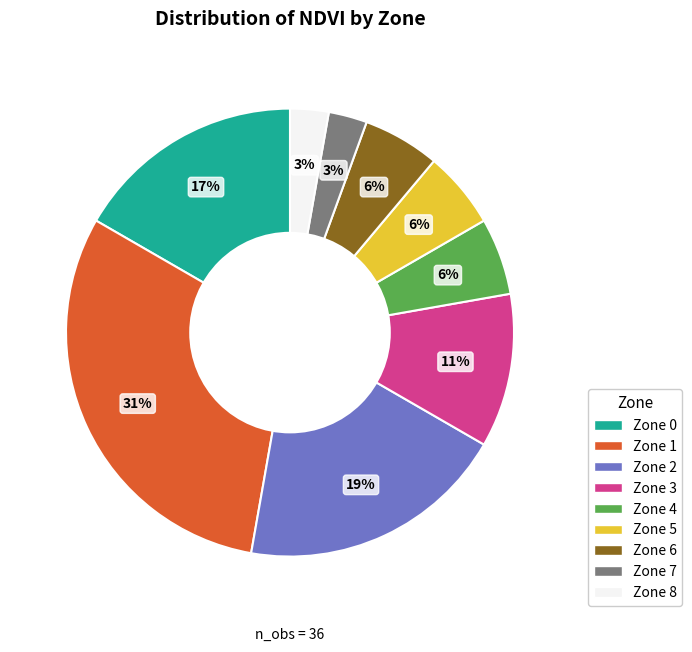

Which slice is the largest?

Zone 1